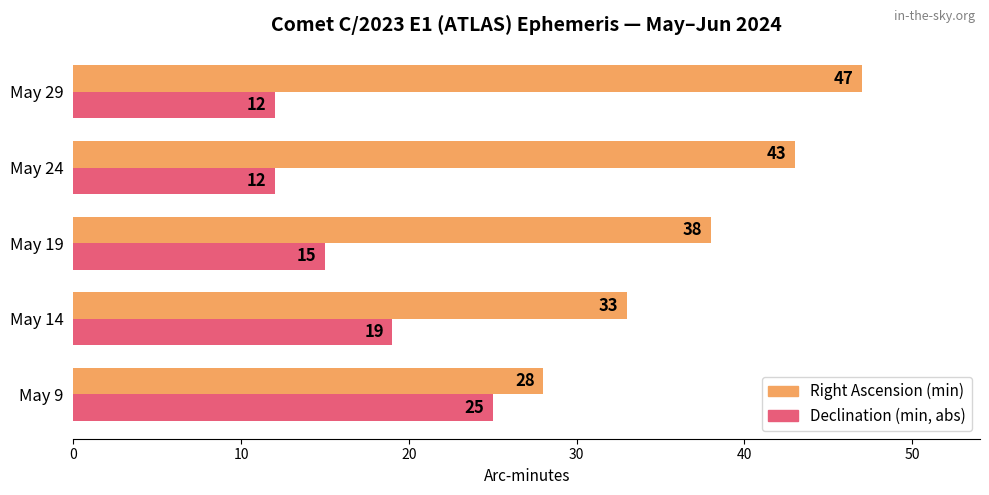

Which series has the largest total across all categories?

Right Ascension (min)